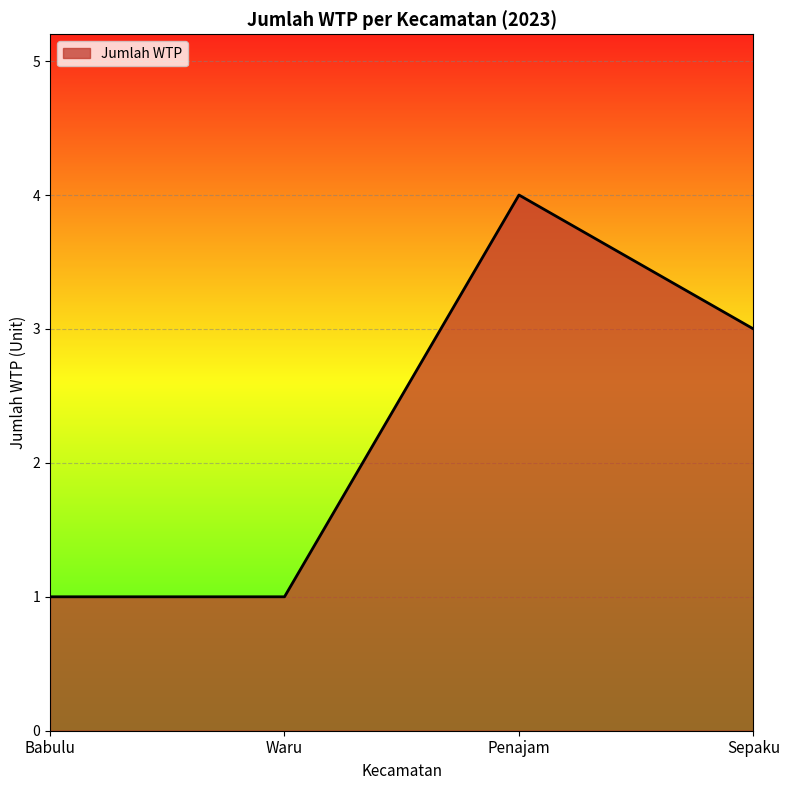

What position from the left is Waru?

2